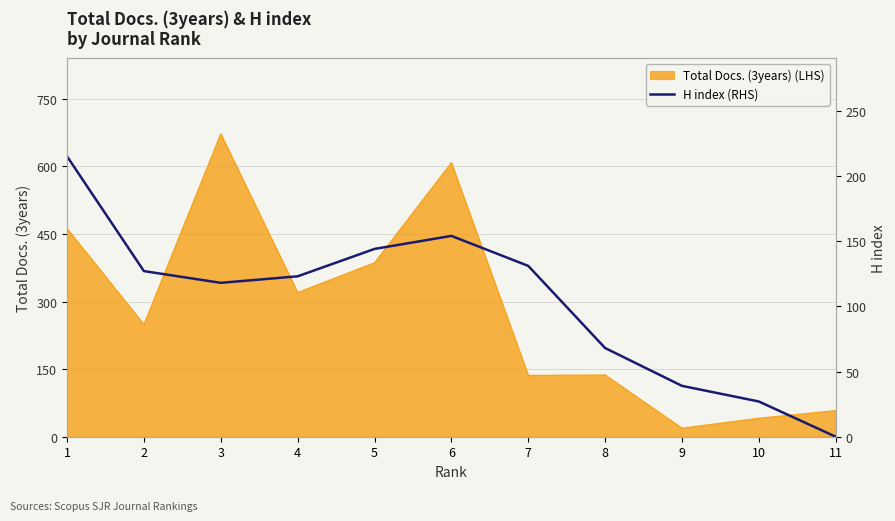

What is the change in value from 2 to 7?

+4